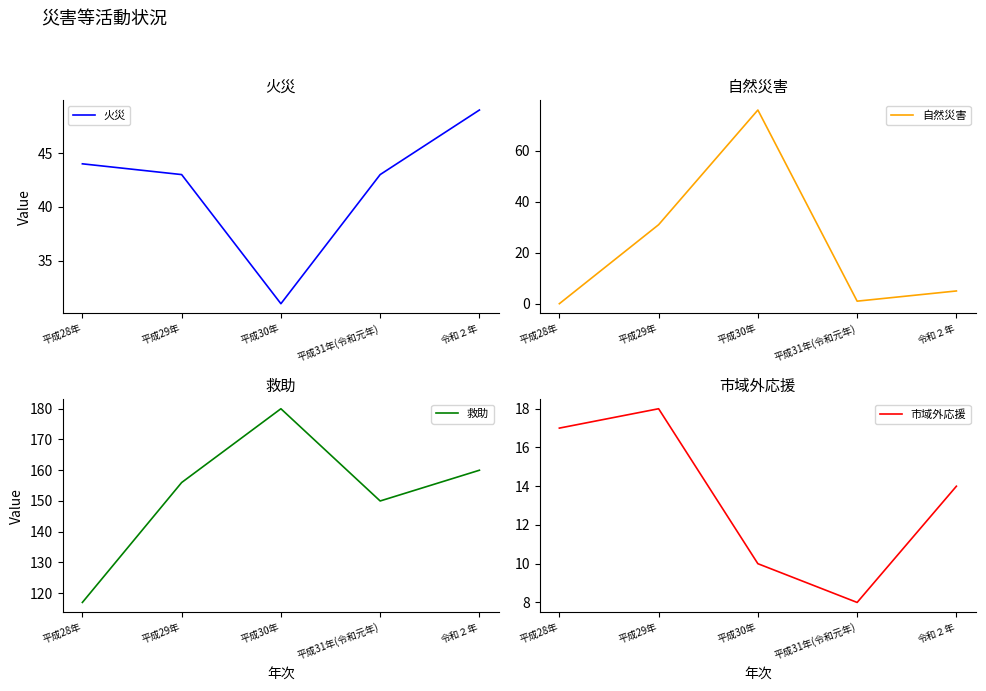

What is the maximum value for 救助?

180